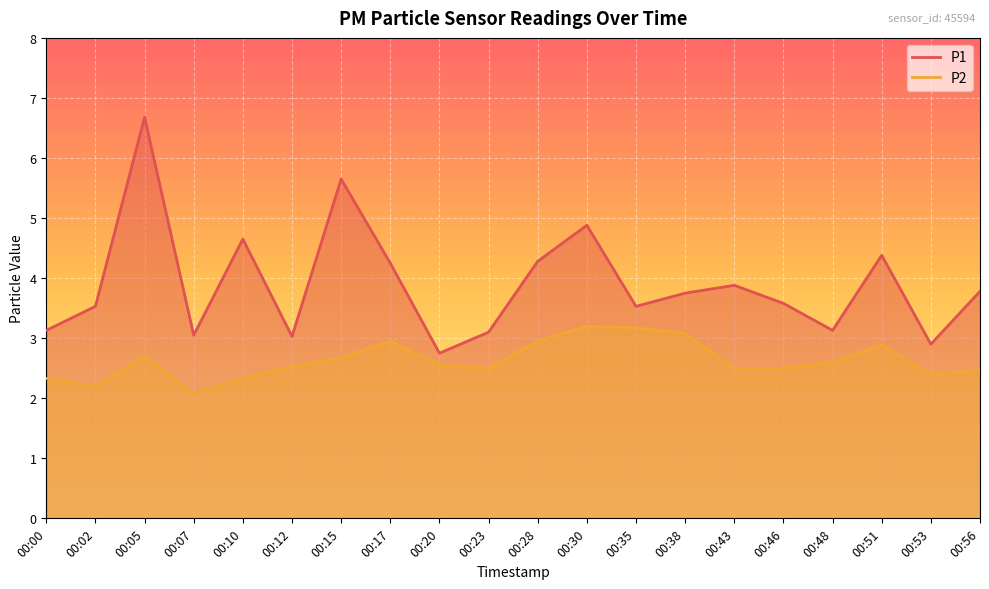

What is the sum of all P1 values?

77.9